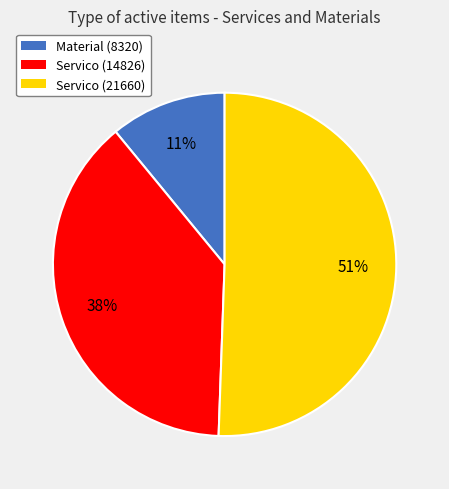

What percentage is the Servico (14826) slice, to the nearest percent?

38%